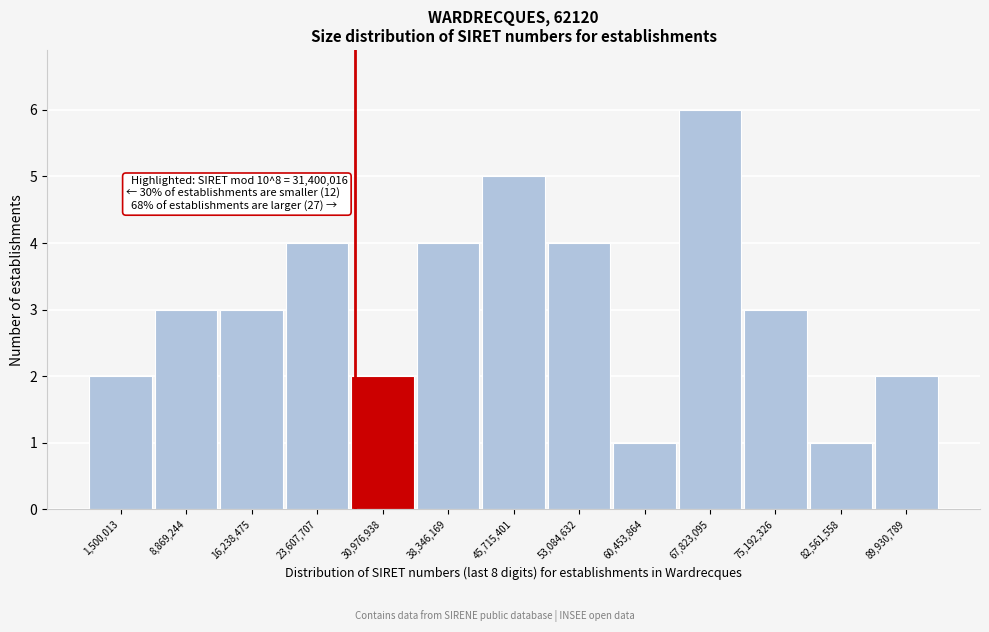

Reading left to right, extract all data points from this chart.

1,500,013=2	8,869,244=3	16,238,475=3	23,607,707=4	30,976,938=2	38,346,169=4	45,715,401=5	53,084,632=4	60,453,864=1	67,823,095=6	75,192,326=3	82,561,558=1	89,930,789=2